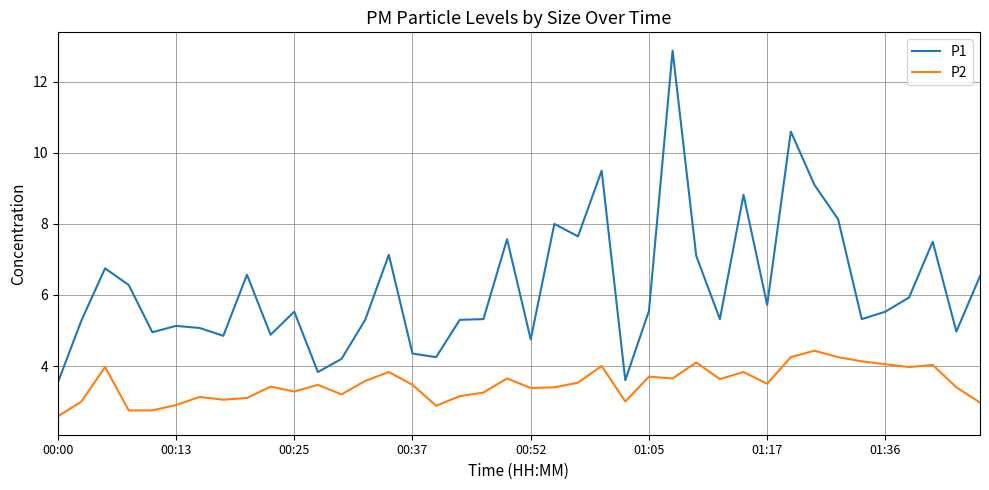

Which series has the largest total across all categories?

P1